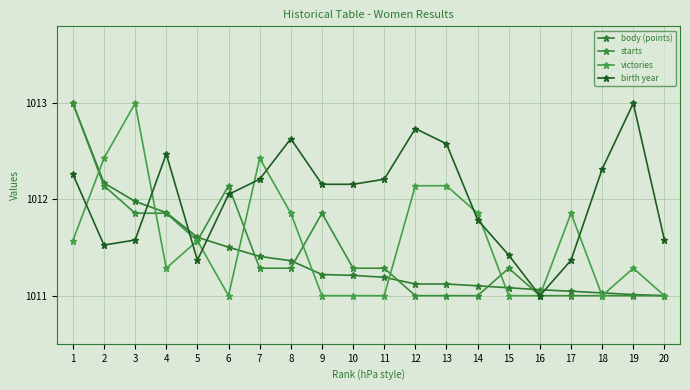

True or false: victories and birth year intersect in this chart.

True